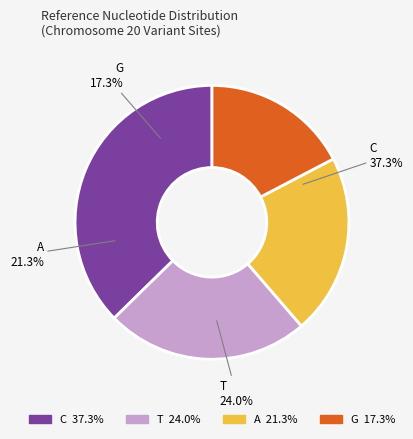

The T slice represents 36% of the pie. True or false?

False